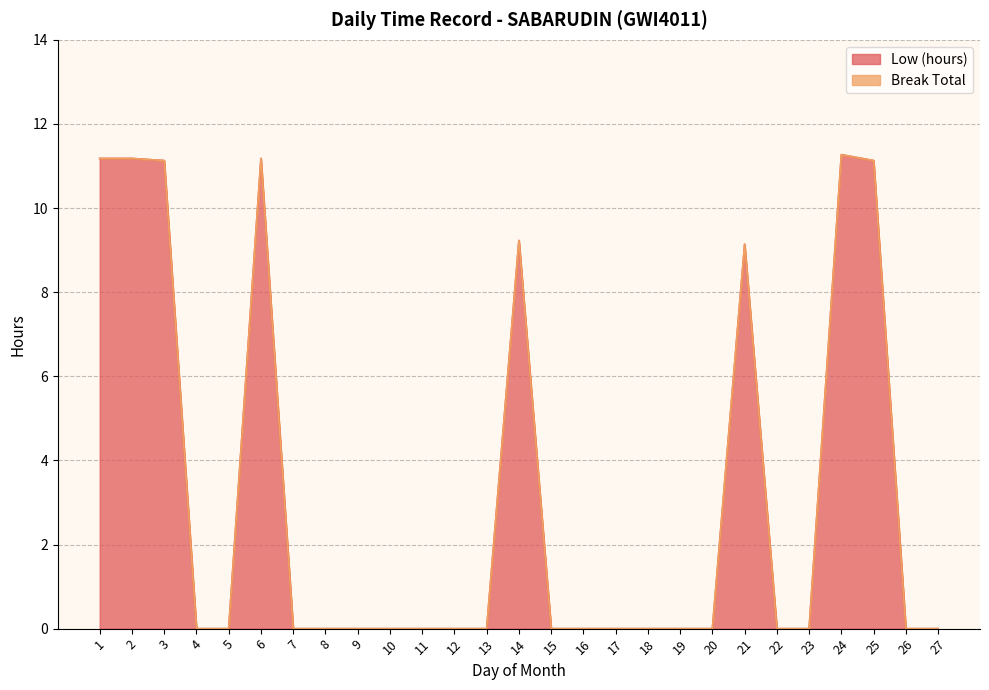

Reading left to right, what are all the values shown in this chart?

1=11.2	2=11.2	3=11.1	4=0.0	5=0.0	6=11.2	7=0.0	8=0.0	9=0.0	10=0.0	11=0.0	12=0.0	13=0.0	14=9.2	15=0.0	16=0.0	17=0.0	18=0.0	19=0.0	20=0.0	21=9.1	22=0.0	23=0.0	24=11.3	25=11.1	26=0.0	27=0.0